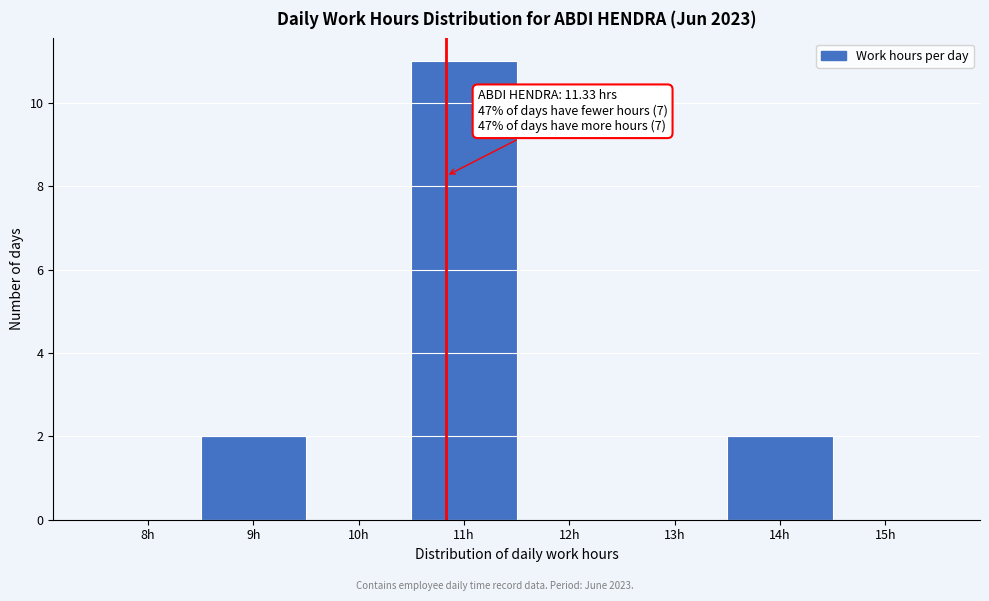

Reading right to left, extract all data points from this chart.

15h=0	14h=2	13h=0	12h=0	11h=11	10h=0	9h=2	8h=0